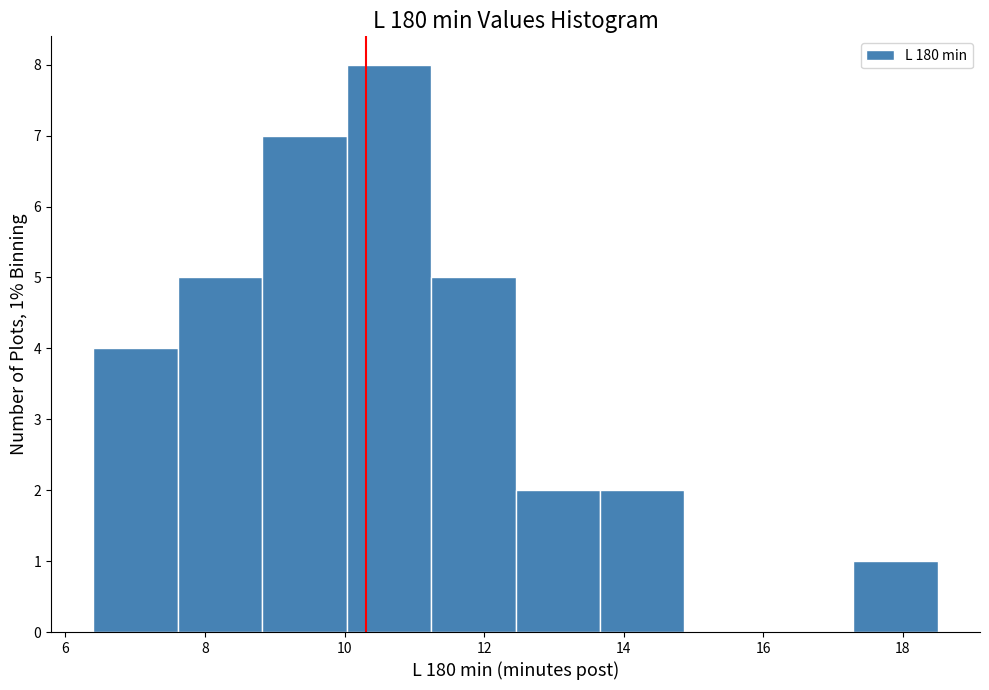

Over which range of the x-axis is the bar tallest?

10.0 to 11.2